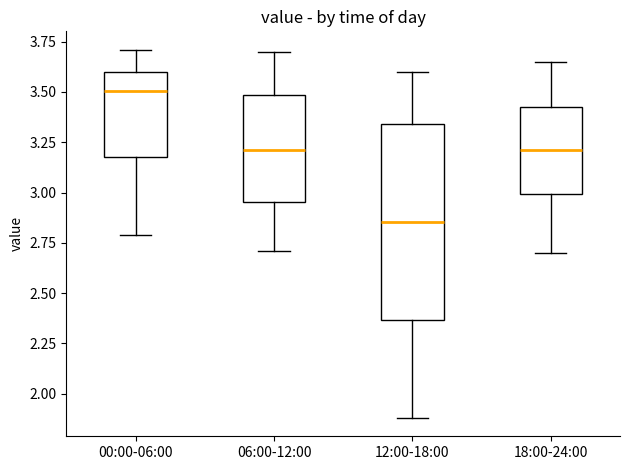

Reading left to right, transcribe this box plot: for each box, give where its median line is, the range the box spans, and where its two whiskers end, as read against the y-axis. The values are not printed on the chart, so give them approximately, as read against the axis.

00:00-06:00: median 3.50, box 3.20 to 3.60, whiskers 2.80 to 3.70
06:00-12:00: median 3.20, box 2.95 to 3.50, whiskers 2.70 to 3.70
12:00-18:00: median 2.85, box 2.35 to 3.35, whiskers 1.90 to 3.60
18:00-24:00: median 3.20, box 3.00 to 3.45, whiskers 2.70 to 3.65